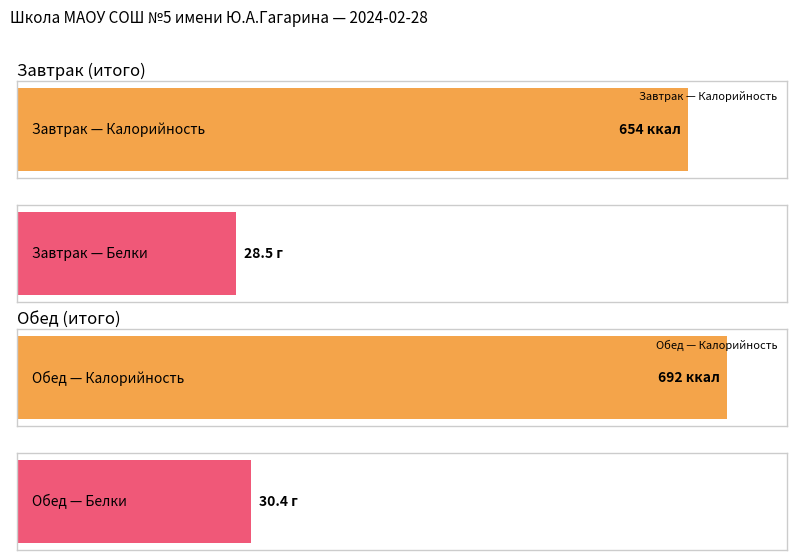

Which series has the widest spread of values?

Калорийность